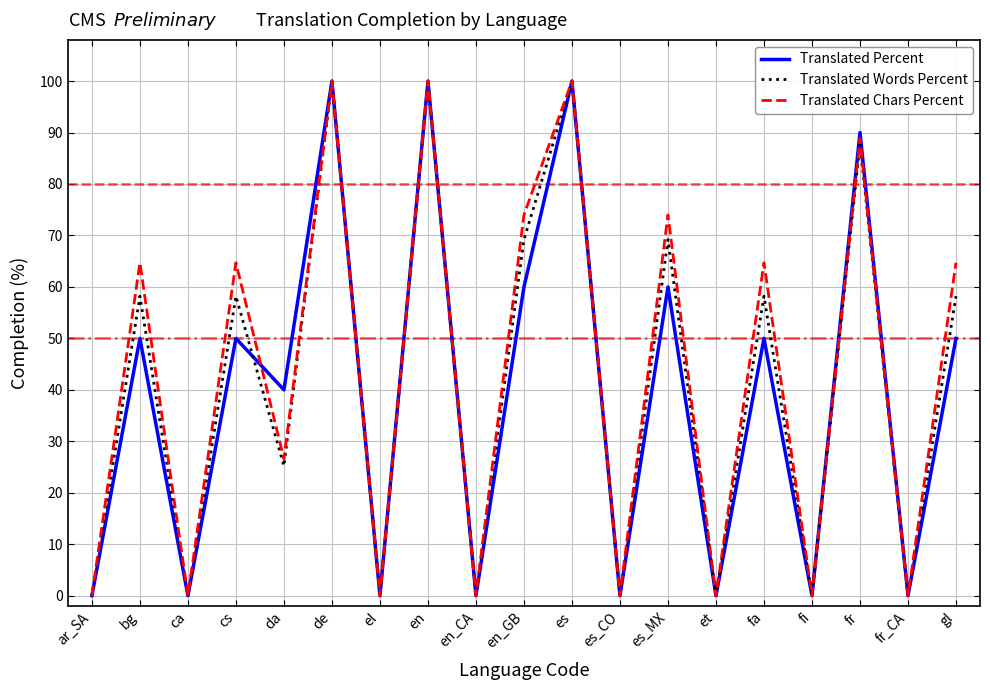

What is the maximum value shown in the chart?

100.0